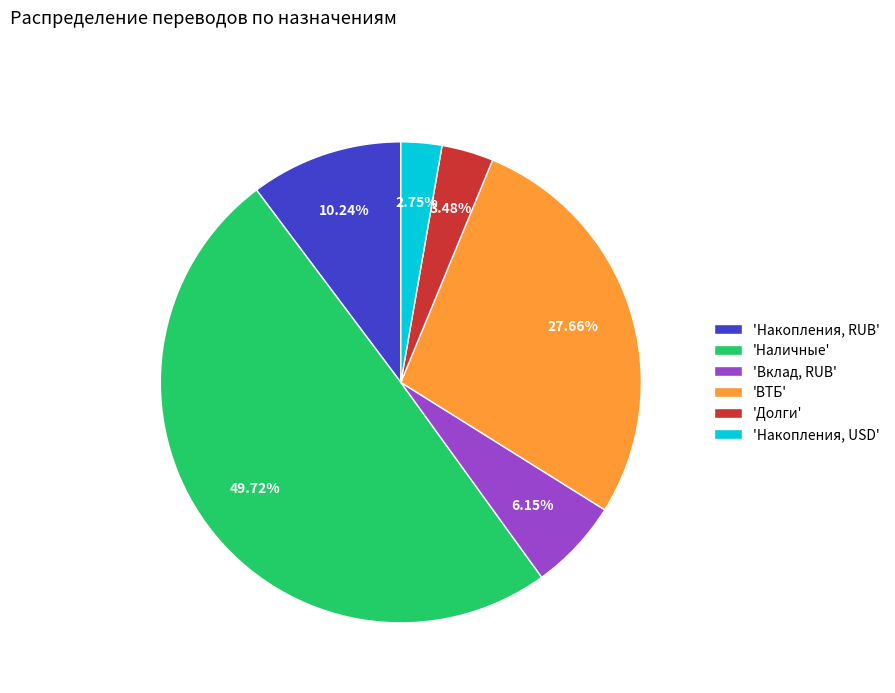

Does 'Долги' represent more than half of the total?

No